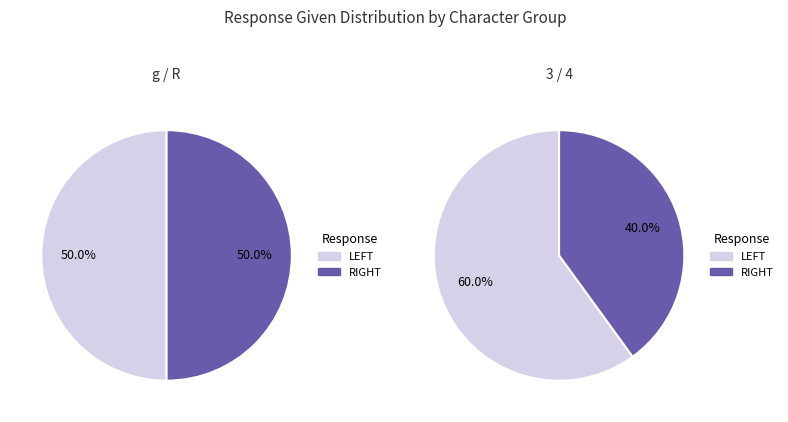

Count the number of slices in the pie.

2